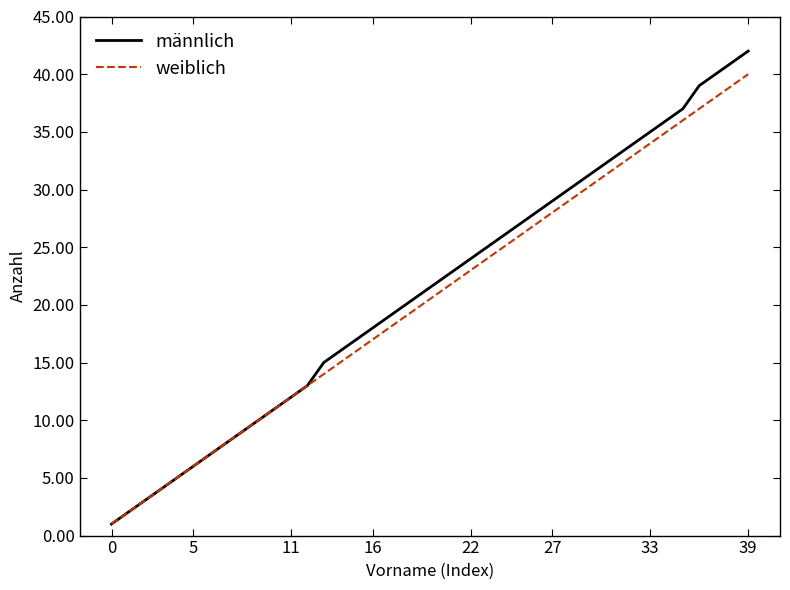

What is the maximum value for weiblich?

40